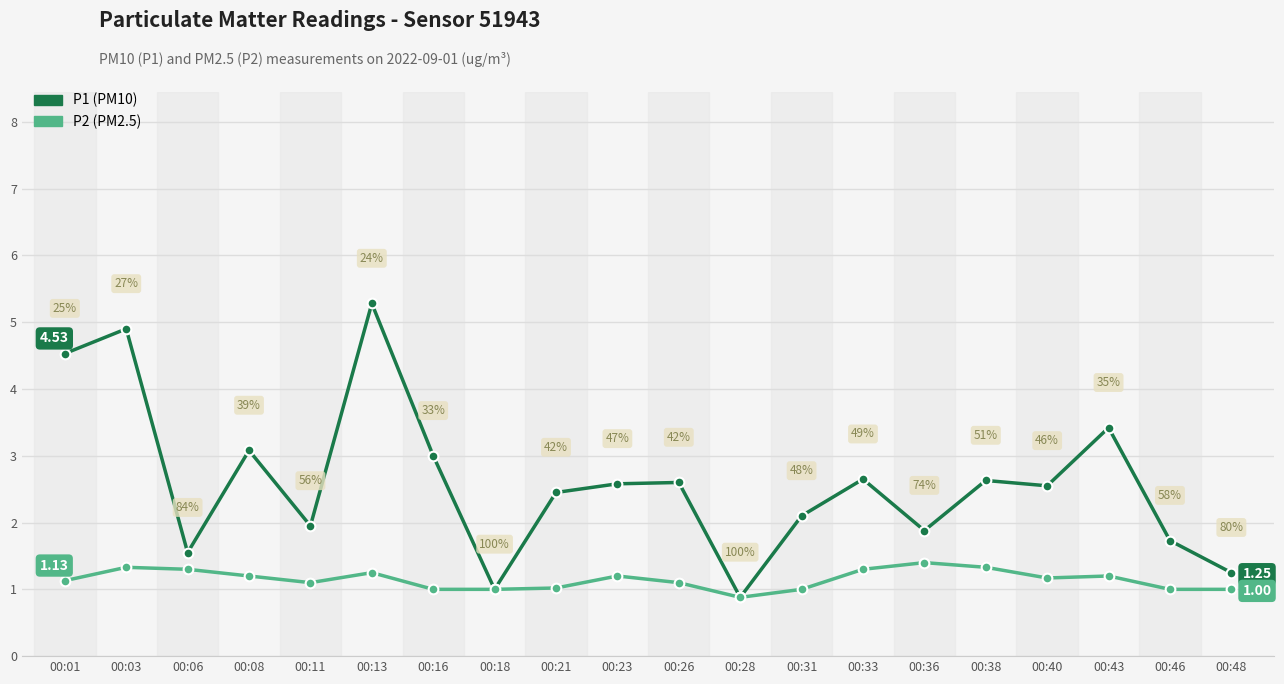

How many series are shown in this chart?

2